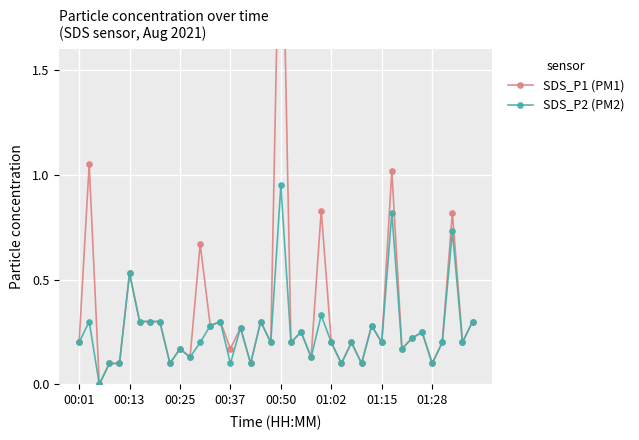

The value of SDS_P2 (PM2) at 28 is 0.1. True or false?

True